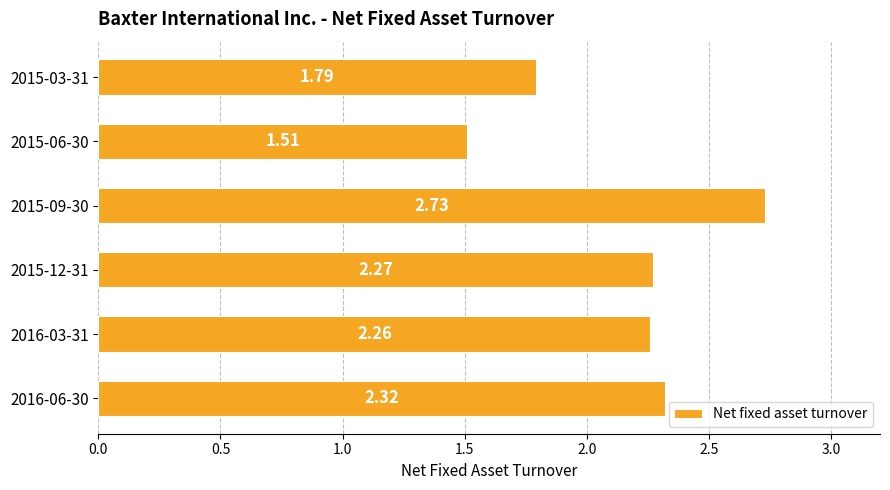

Rank the categories by value from lowest to highest.

2015-06-30, 2015-03-31, 2016-03-31, 2015-12-31, 2016-06-30, 2015-09-30